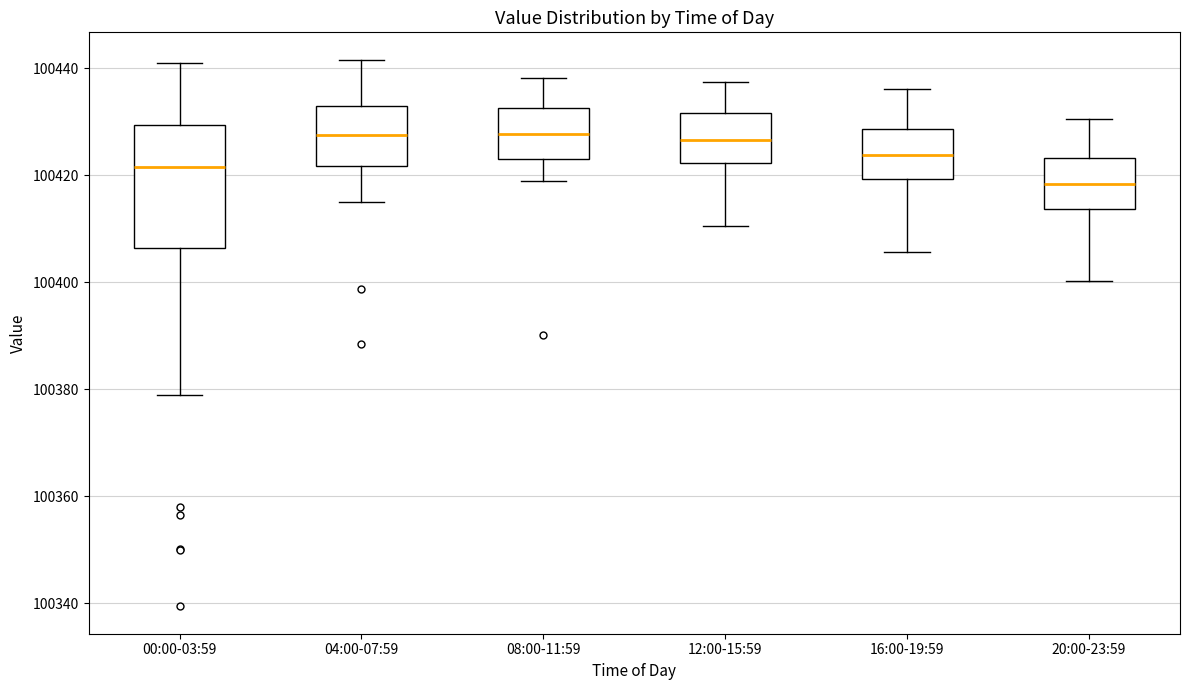

Reading left to right, read every box against the y-axis: the position of its median line, the range the box covers, and the ends of its whiskers. The values are not printed on the chart, so give them approximately, as read against the axis.

00:00-03:59: median 100422, box 100406 to 100430, whiskers 100378 to 100440
04:00-07:59: median 100428, box 100422 to 100434, whiskers 100416 to 100442
08:00-11:59: median 100428, box 100424 to 100432, whiskers 100418 to 100438
12:00-15:59: median 100426, box 100422 to 100432, whiskers 100410 to 100438
16:00-19:59: median 100424, box 100420 to 100428, whiskers 100406 to 100436
20:00-23:59: median 100418, box 100414 to 100424, whiskers 100400 to 100430